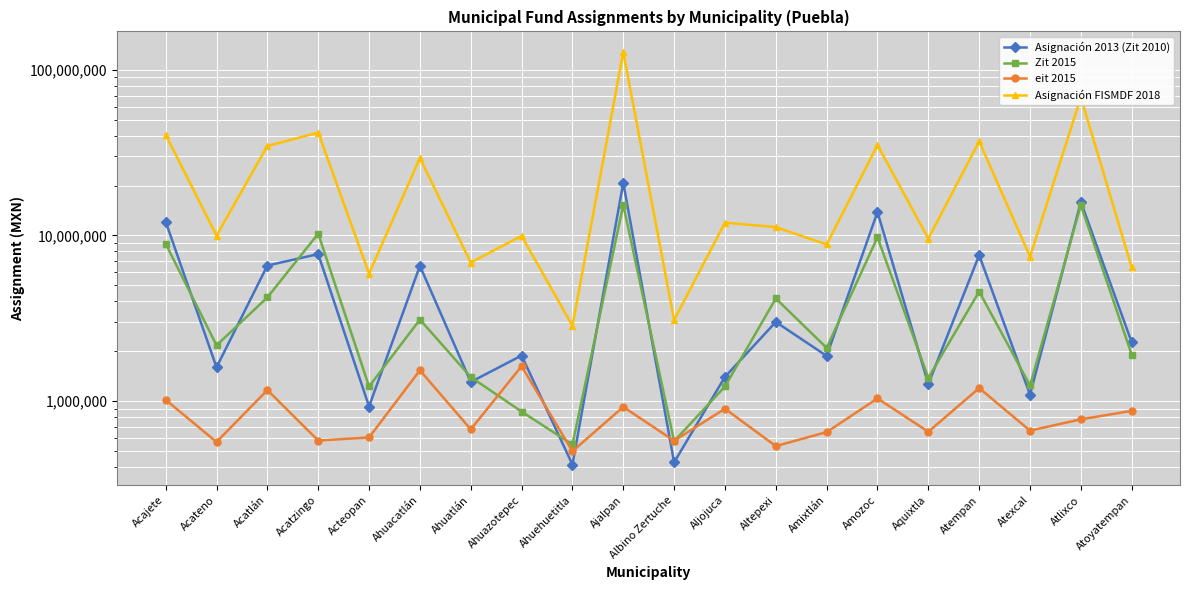

What is the approximate value of Asignación 2013 (Zit 2010) at Aquixtla?

1265264.9